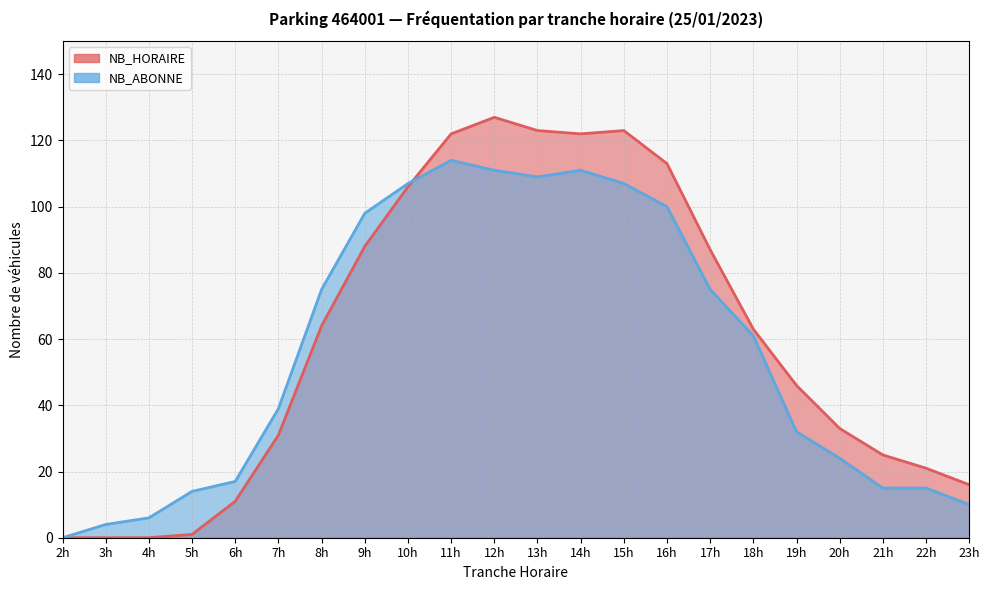

How many data points in NB_HORAIRE are above 63?

10